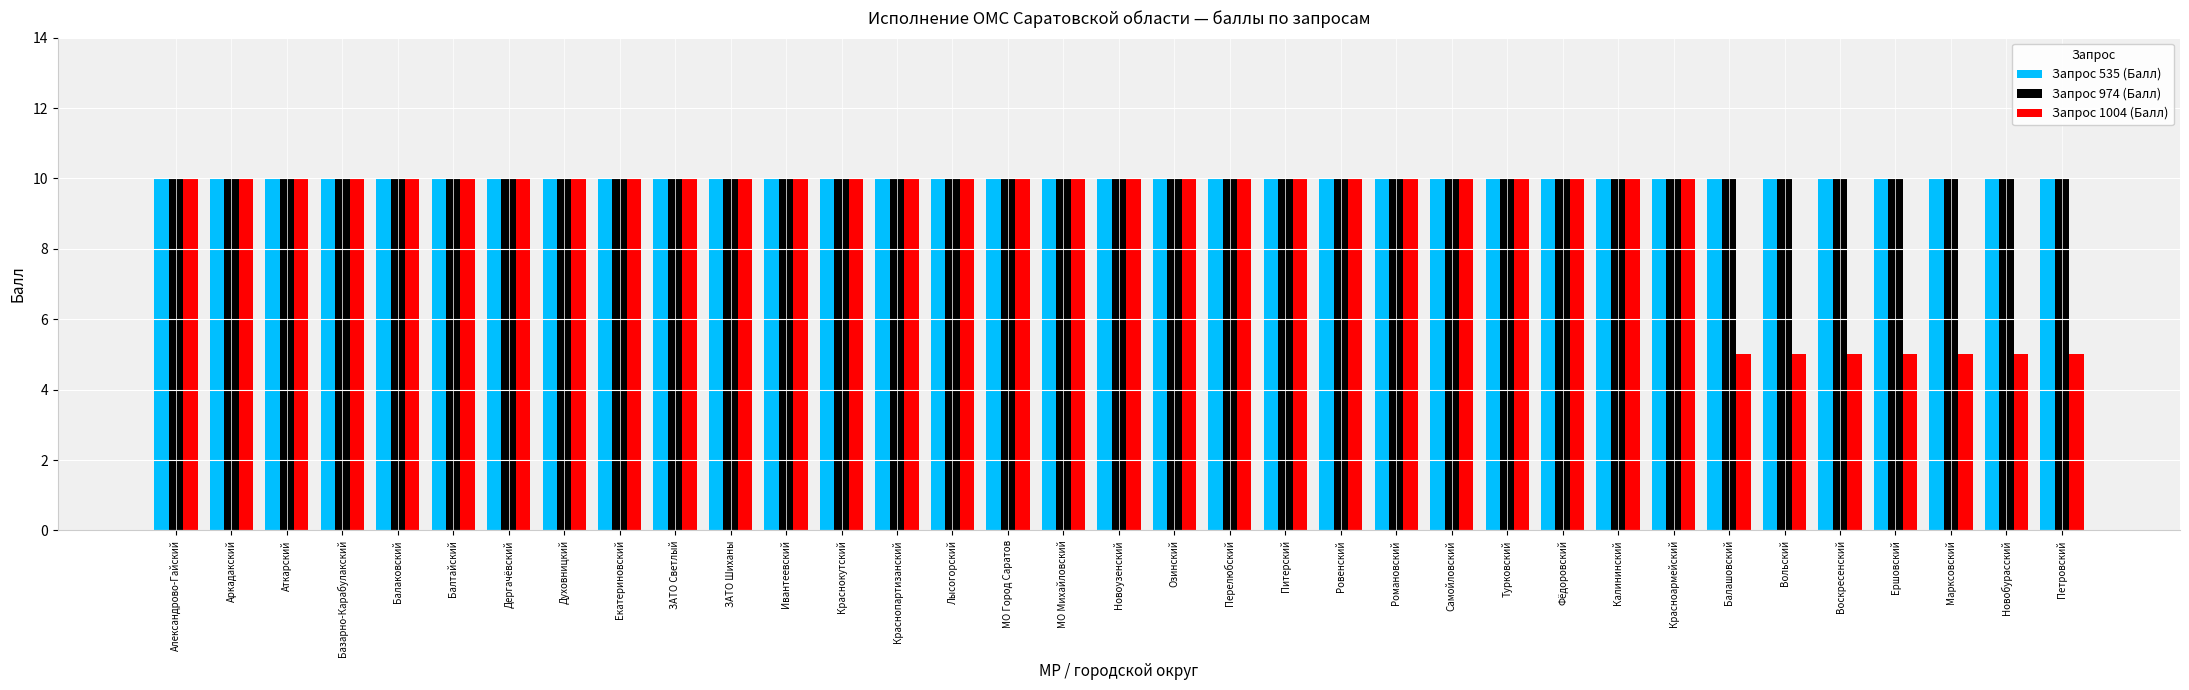

How many bars are there in each group?

3